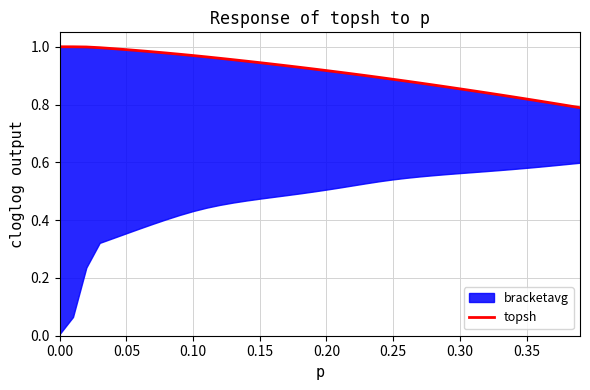

What is the difference between the second highest and second lowest values?

0.2